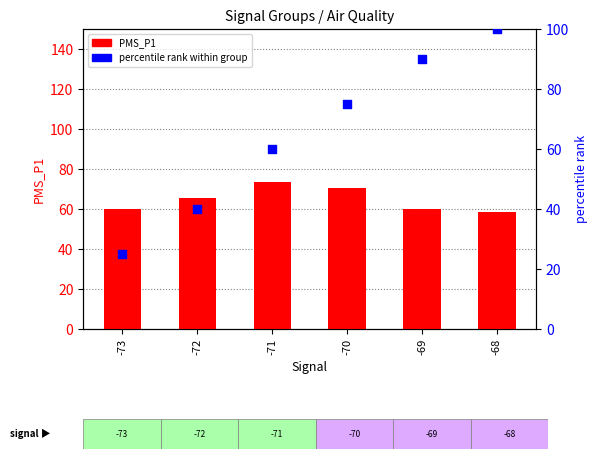

Which series has the largest Y range (max minus min)?

percentile rank